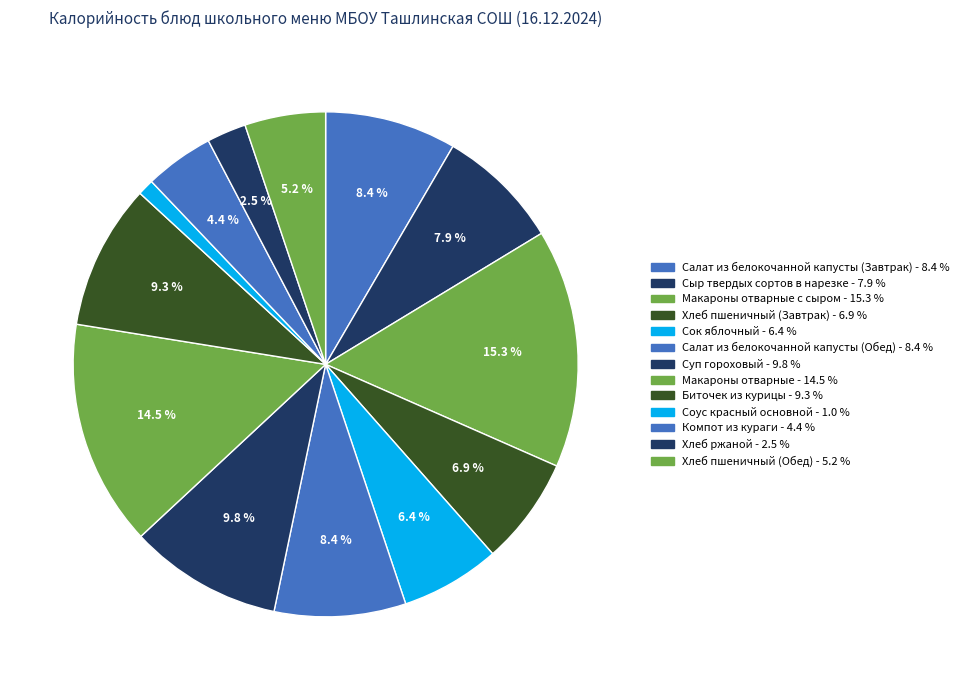

Which category has the smallest portion of the pie?

Соус красный основной - 1.0 %